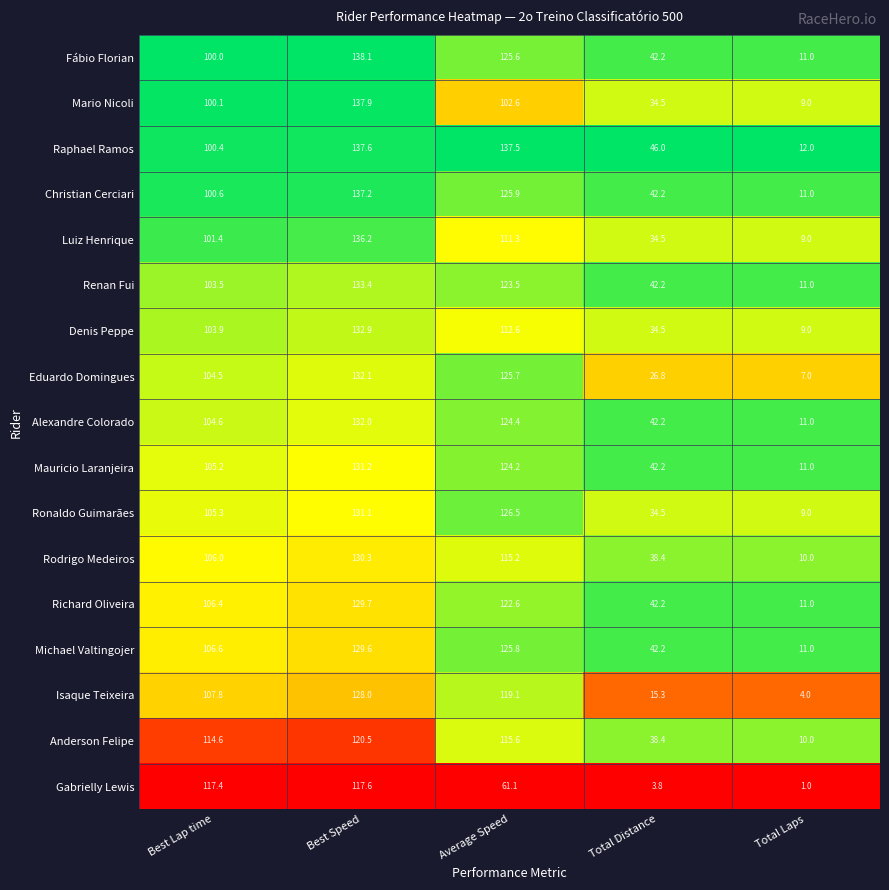

At how many categories does at least one series exceed 107?

3